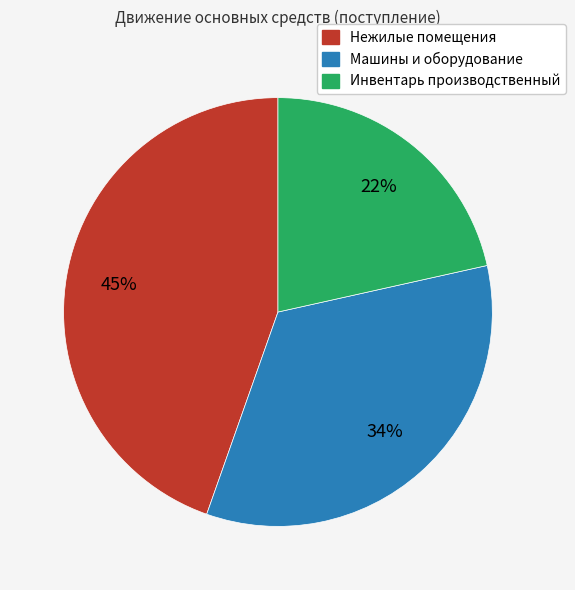

To the nearest percent, what is the average slice percentage?

33%